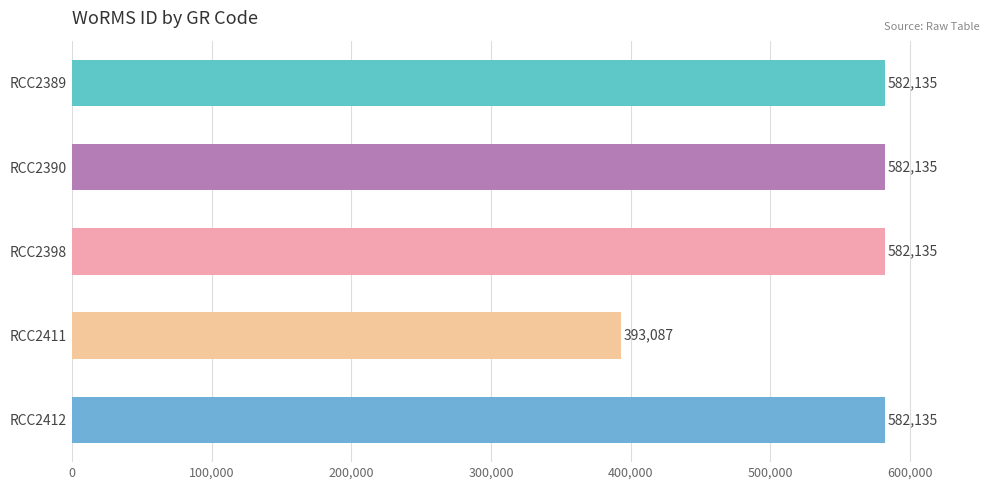

How many values are below 582135?

1